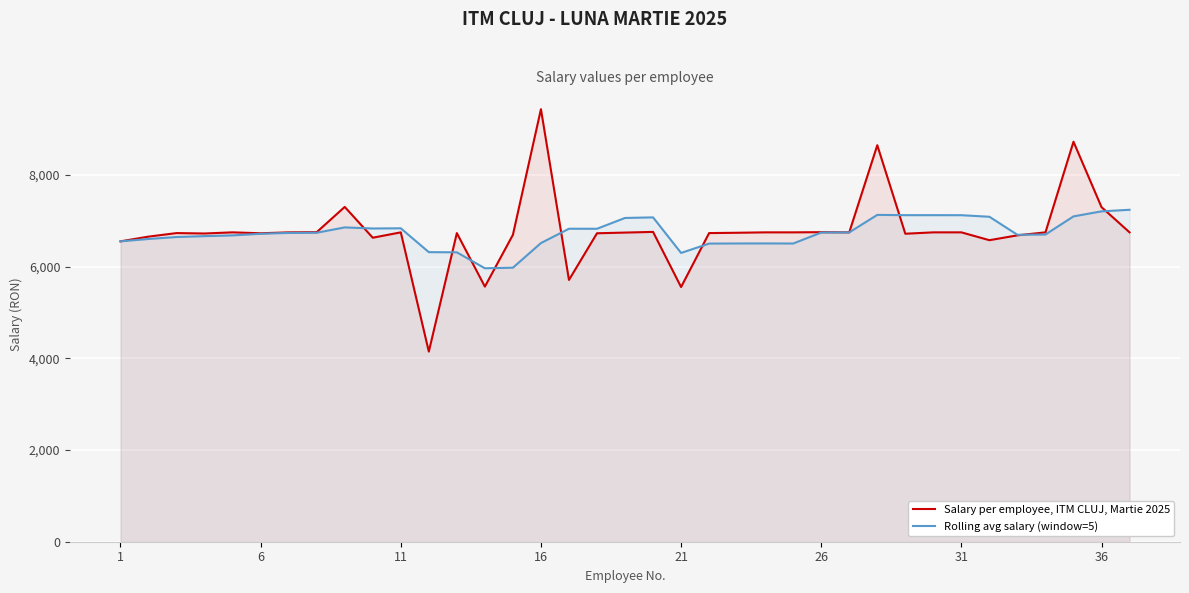

What is the maximum value for Rolling avg salary (window=5)?

7241.4